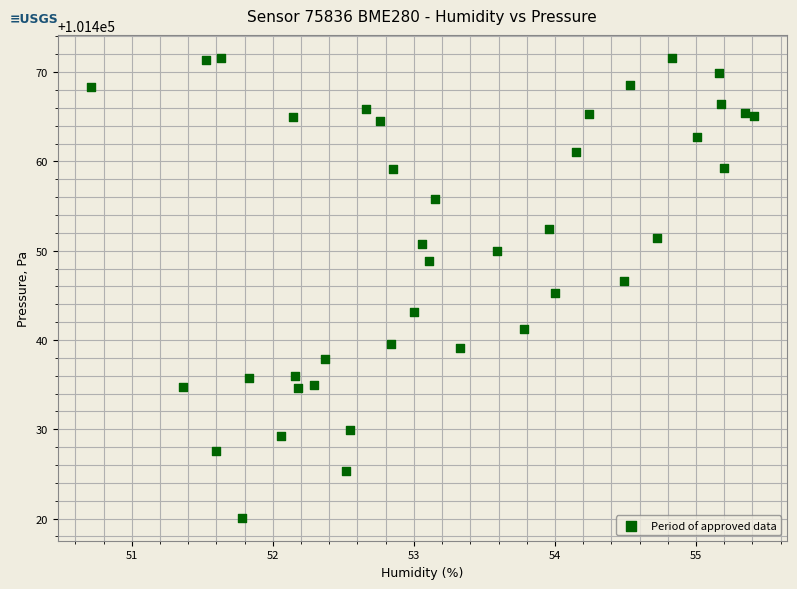

What is the range of Y values (max minus min)?

51.5